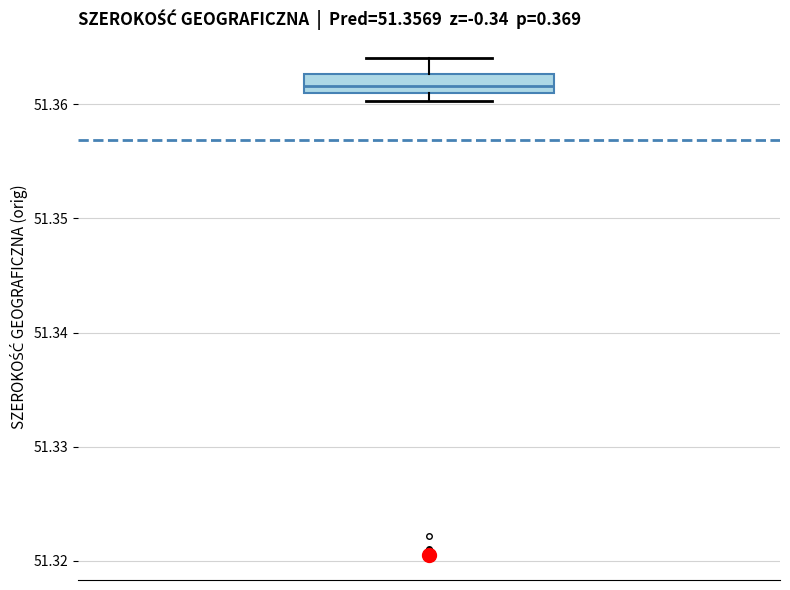

Read this box plot against the y-axis: the position of the median line, the range covered by the box, and the ends of both whiskers. The values are not printed on the chart, so give them approximately, as read against the axis.

median 51.362, box 51.361 to 51.363, whiskers 51.360 to 51.364